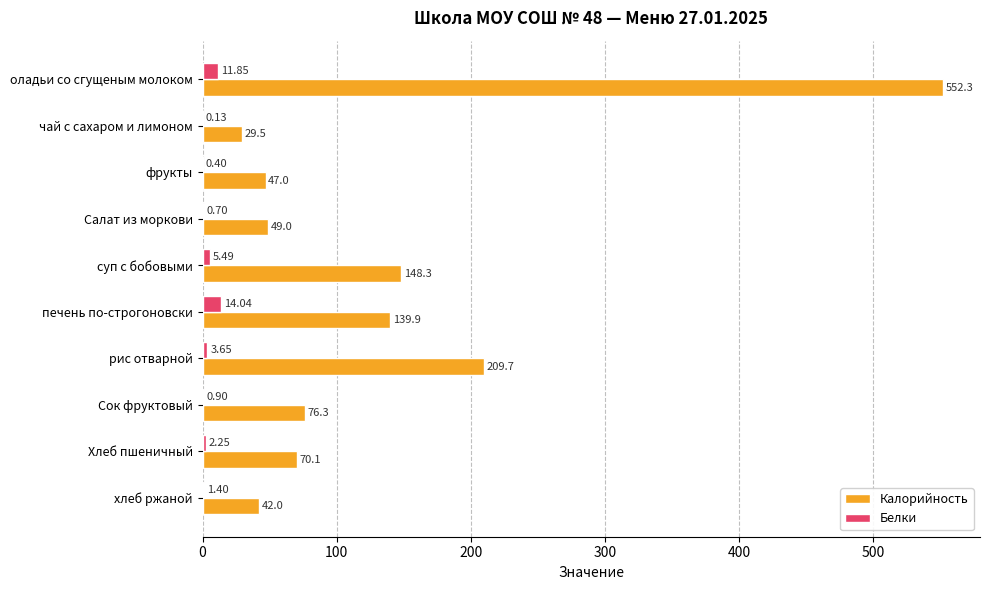

Between чай с сахаром и лимоном and Салат из моркови, which series saw the biggest shift?

Калорийность